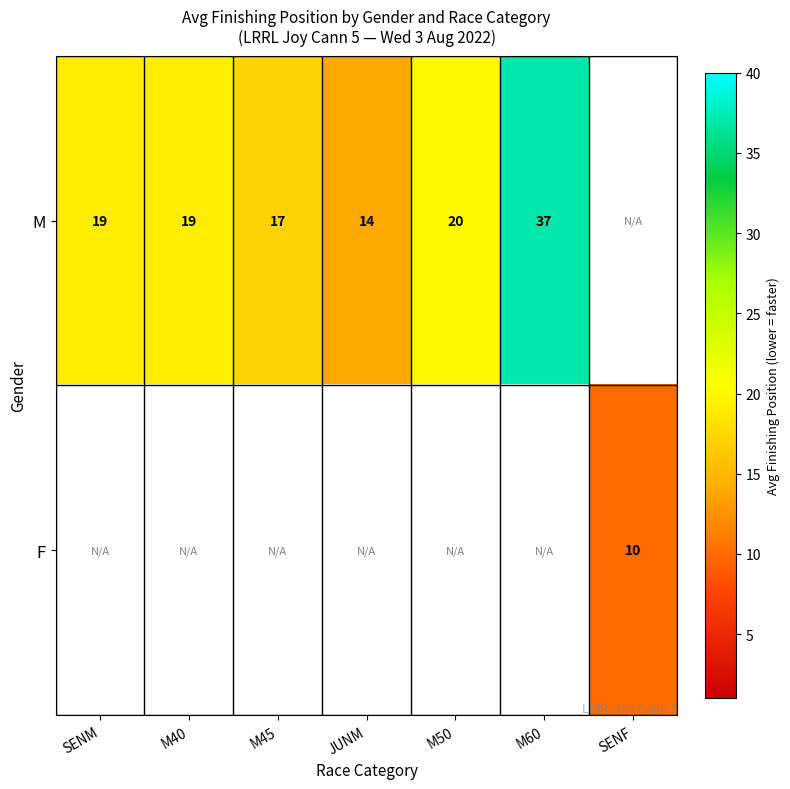

Is it true that M equals 11 at M40?

False